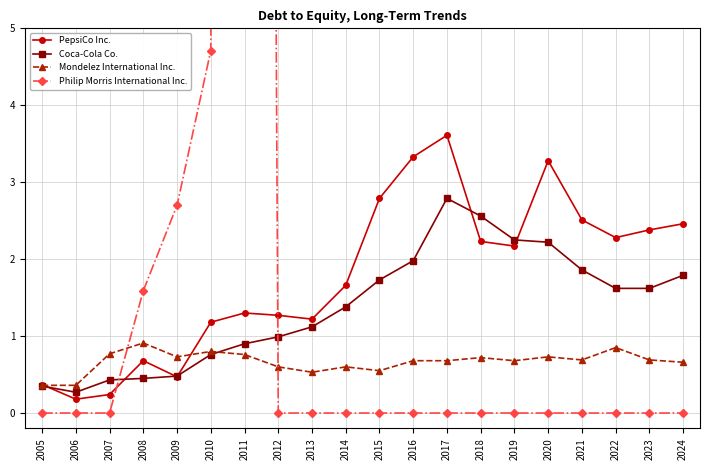

True or false: Philip Morris International Inc. has more than 0 points higher than both neighbors.

True